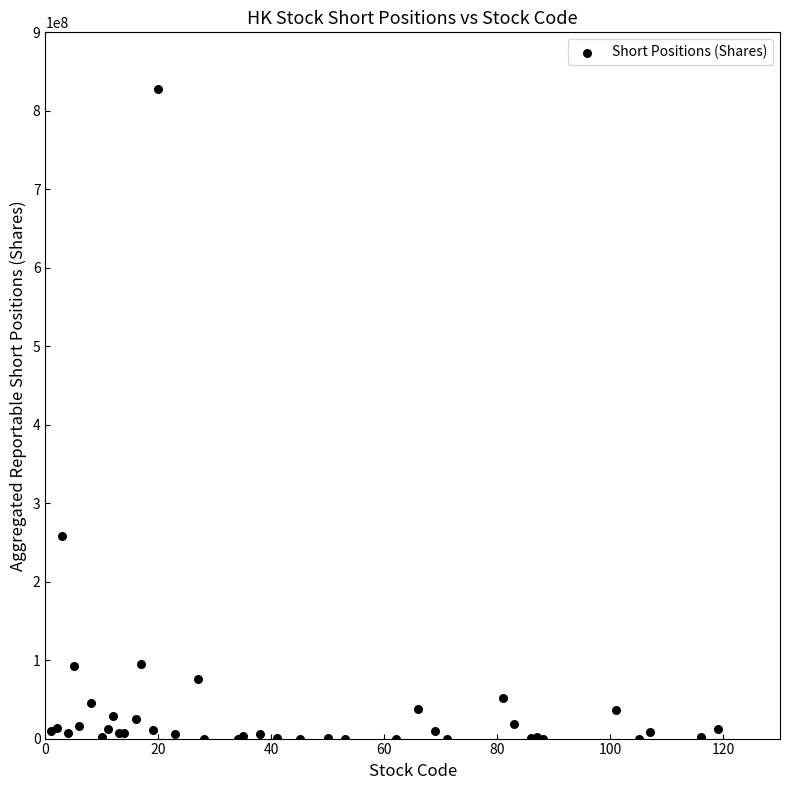

What Y value in the scatter plot is closest to 413932755?

258322352